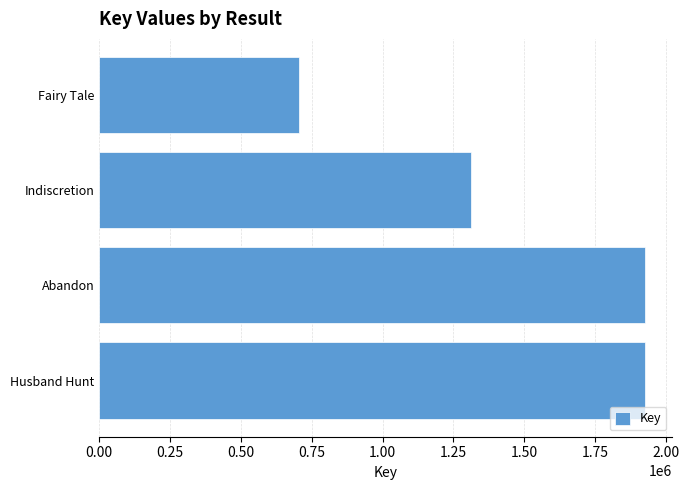

The value at Husband Hunt is 1175216. True or false?

False